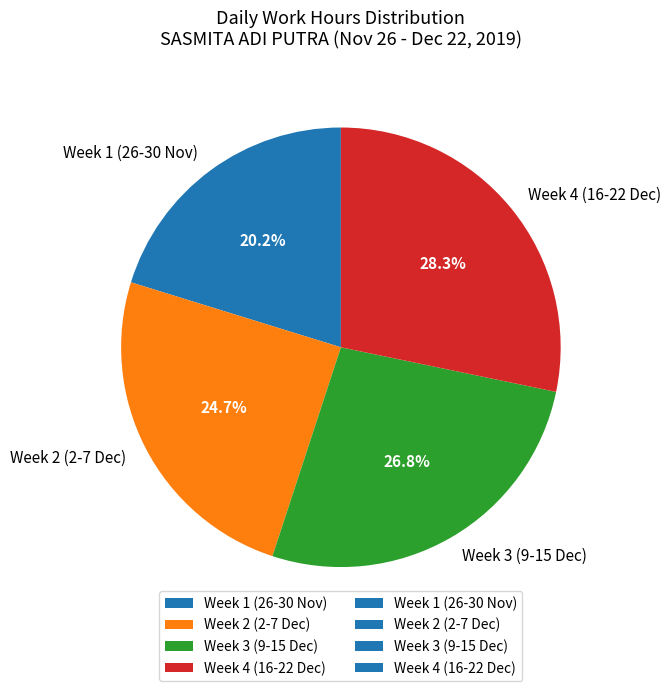

Rank the categories by value from lowest to highest.

Week 1 (26-30 Nov), Week 2 (2-7 Dec), Week 3 (9-15 Dec), Week 4 (16-22 Dec)